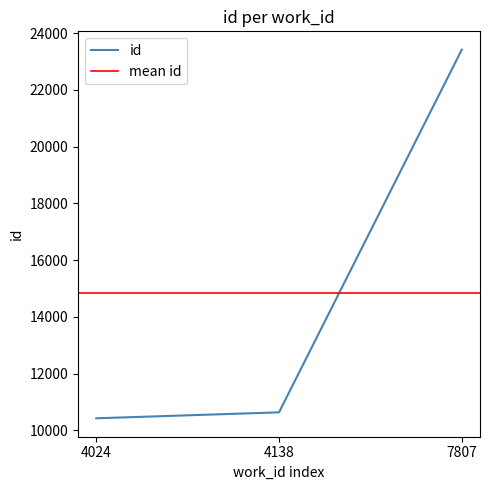

How many data points are less than 10632?

1